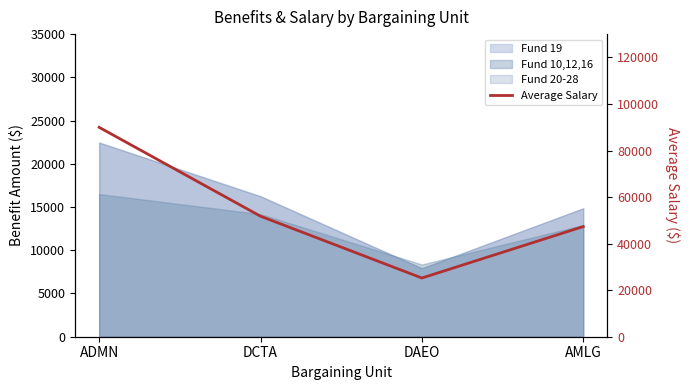

Rank the categories by value from lowest to highest.

DAEO, AMLG, DCTA, ADMN